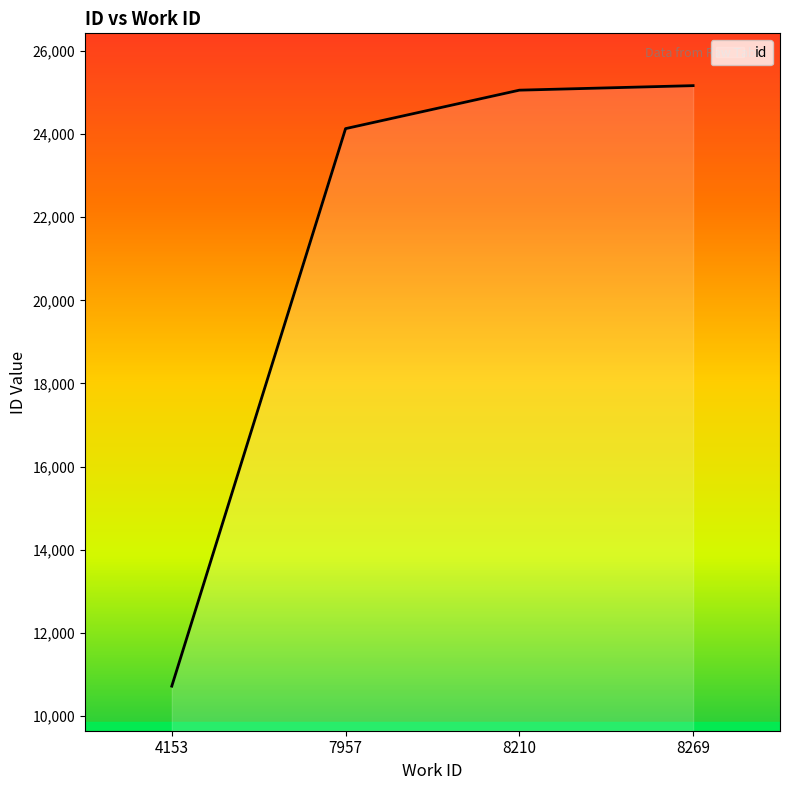

What is the difference between the second highest and second lowest values?

925